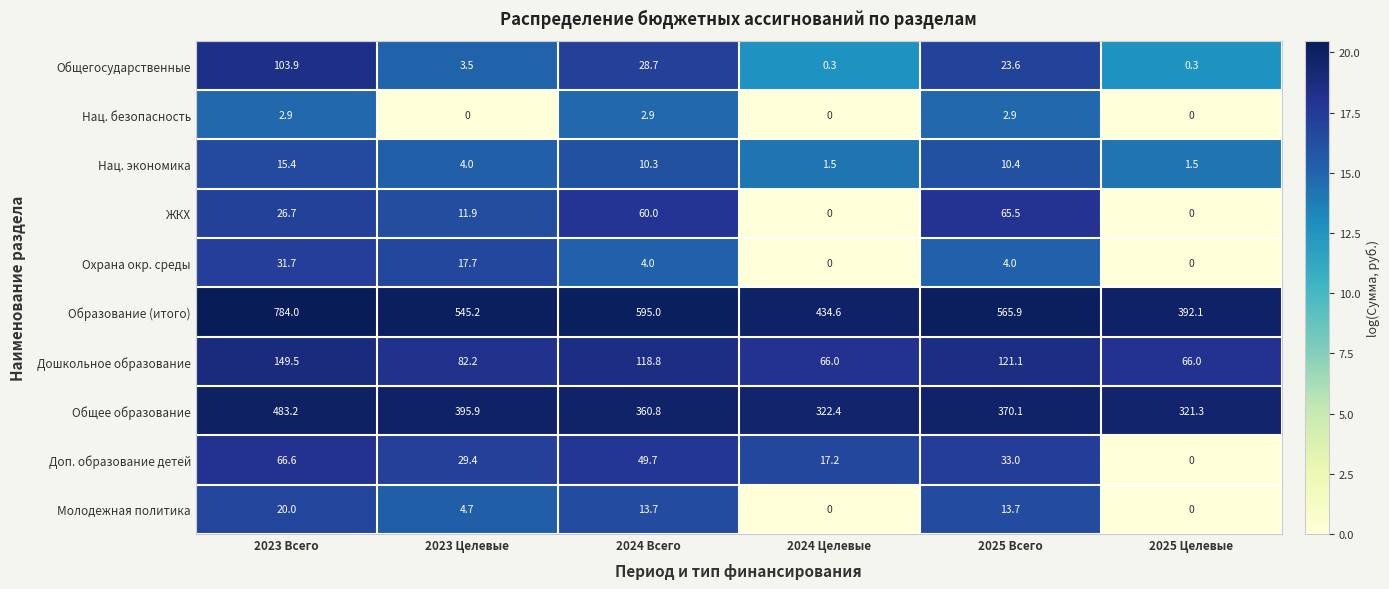

At how many categories does at least one series exceed 12?

6